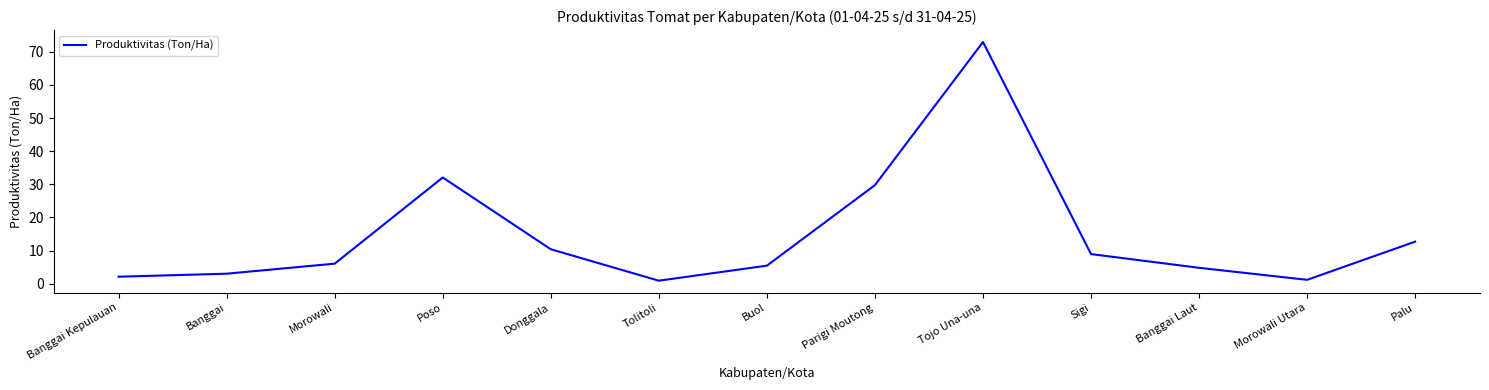

Where is the first local maximum?

Poso